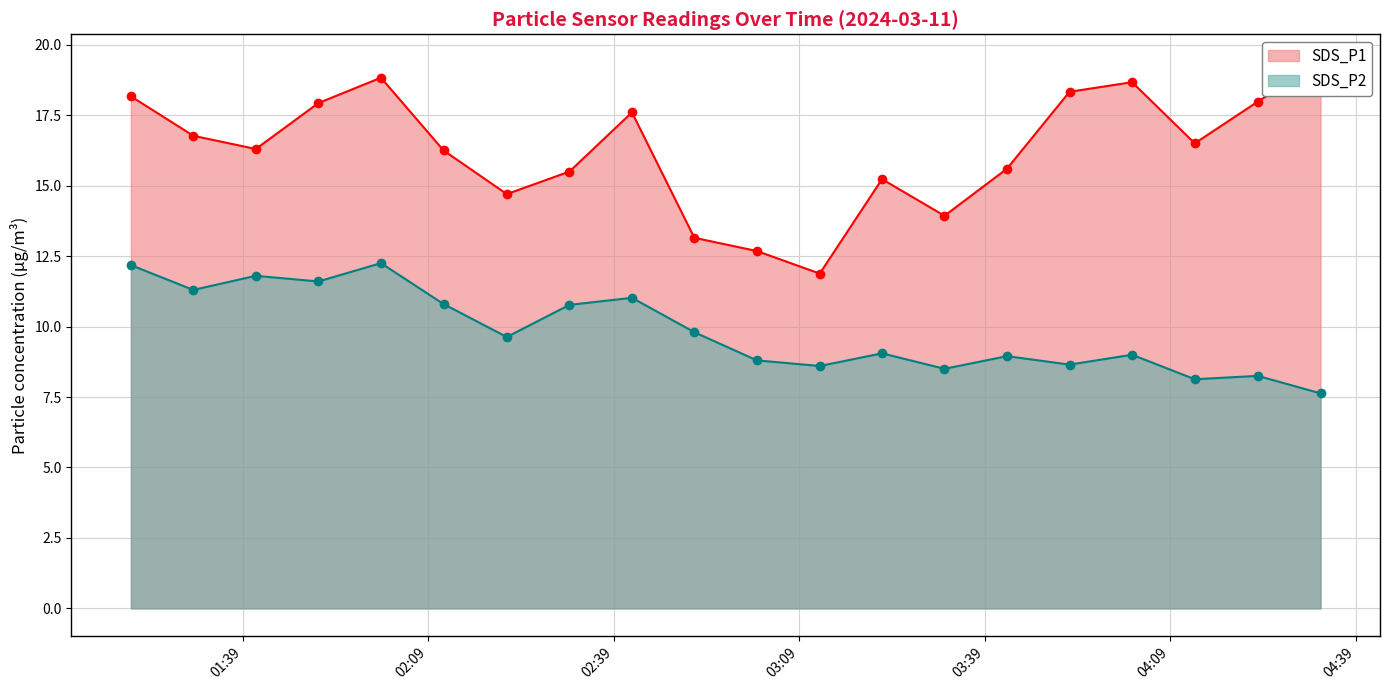

At how many categories does at least one series exceed 8?

20